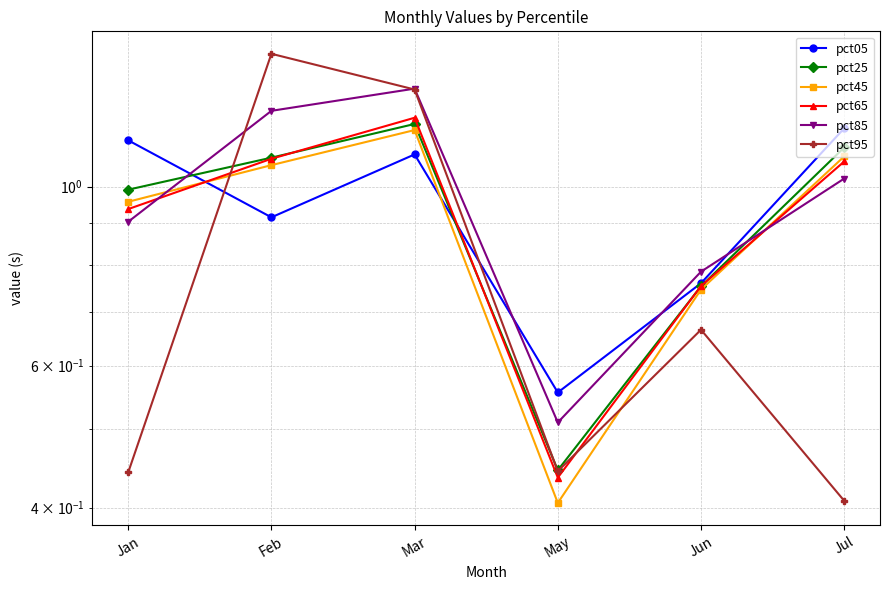

What is the label of the 2nd point from the right?

Jun